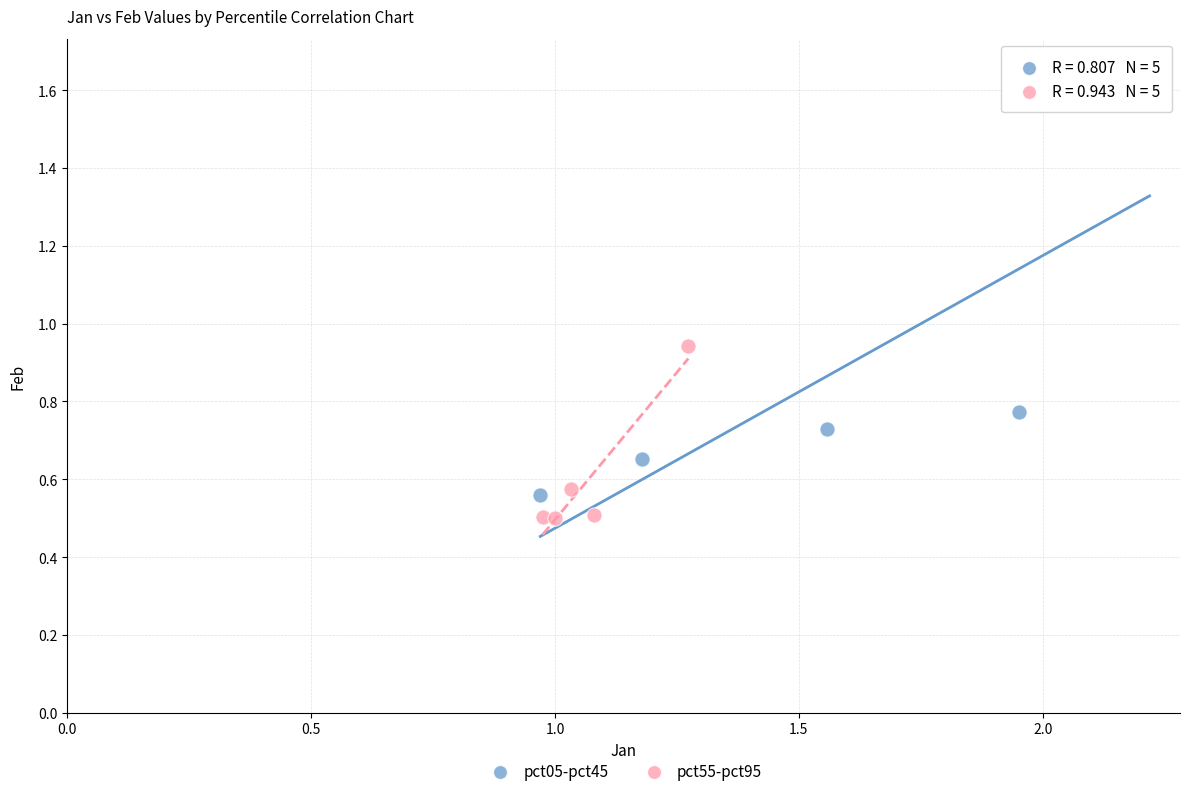

Which series reaches the minimum Y coordinate?

pct55-pct95